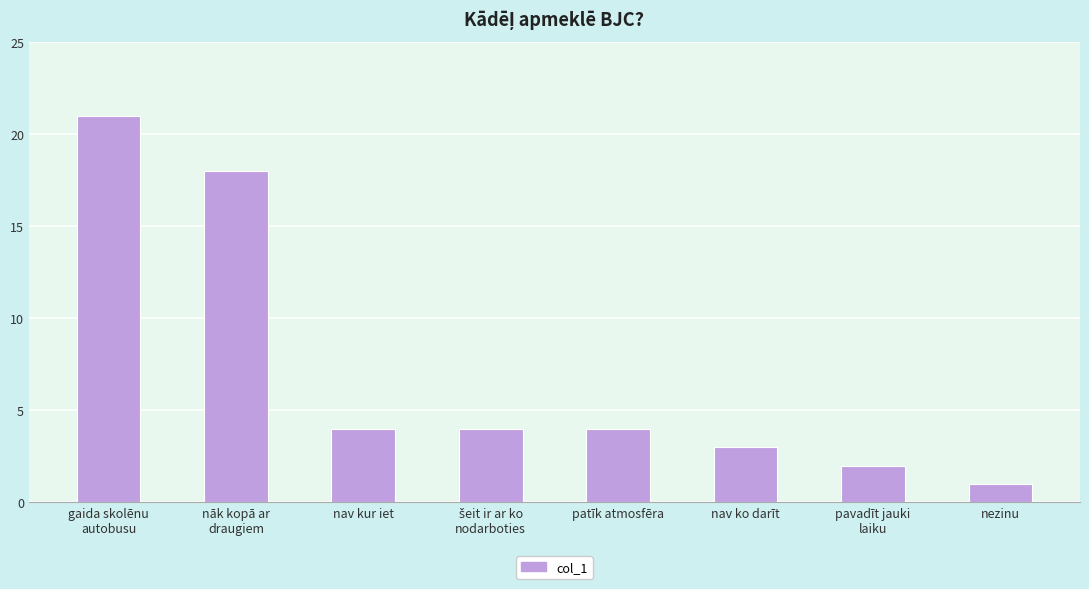

What is the change in value from gaida skolēnu
autobusu to nav kur iet?

-17